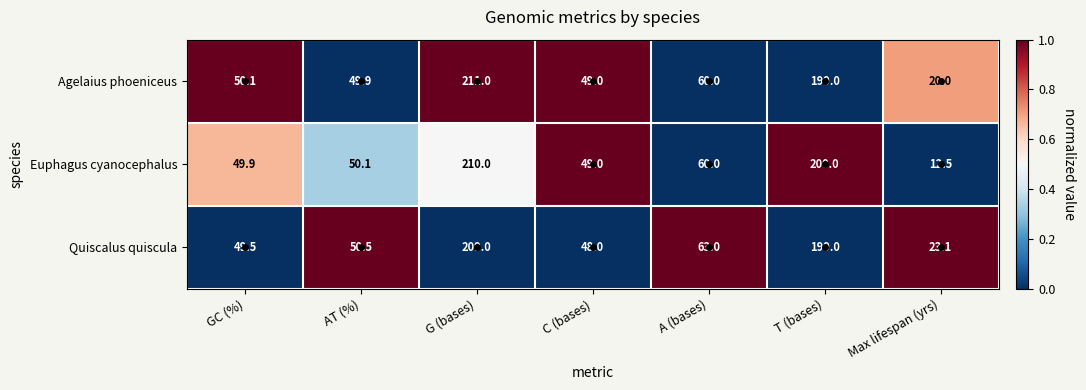

What is the difference between the second highest and second lowest values in the Agelaius phoeniceus series?

150.0